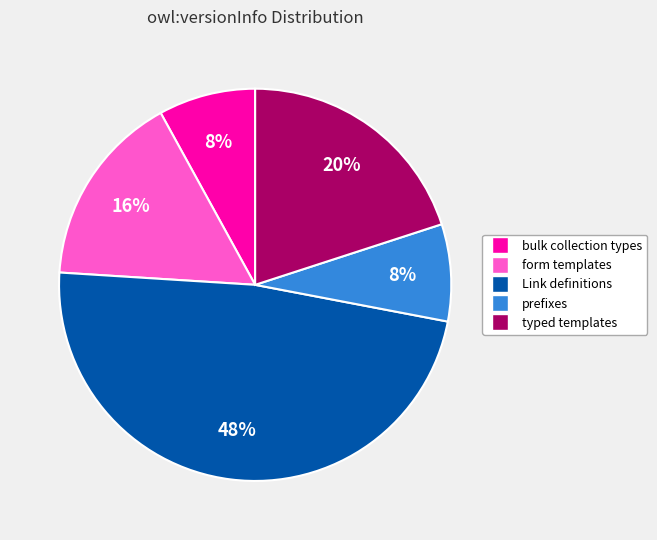

Which slice is the largest?

Link definitions